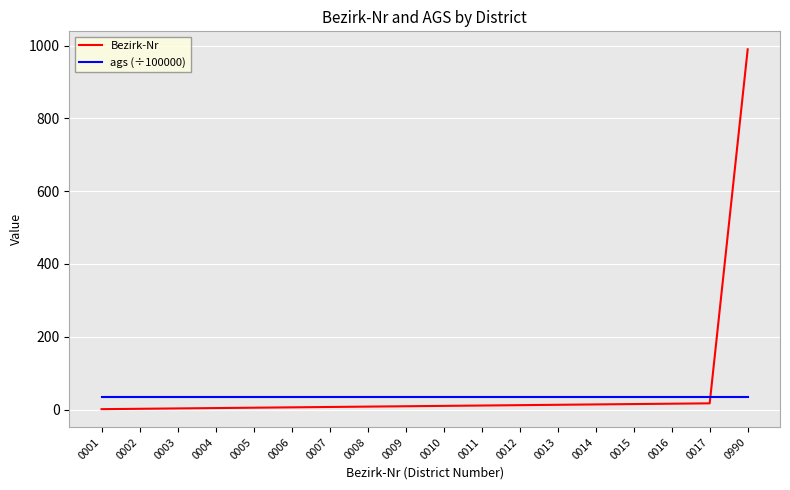

What is the total value across all series at 0003?

37.6